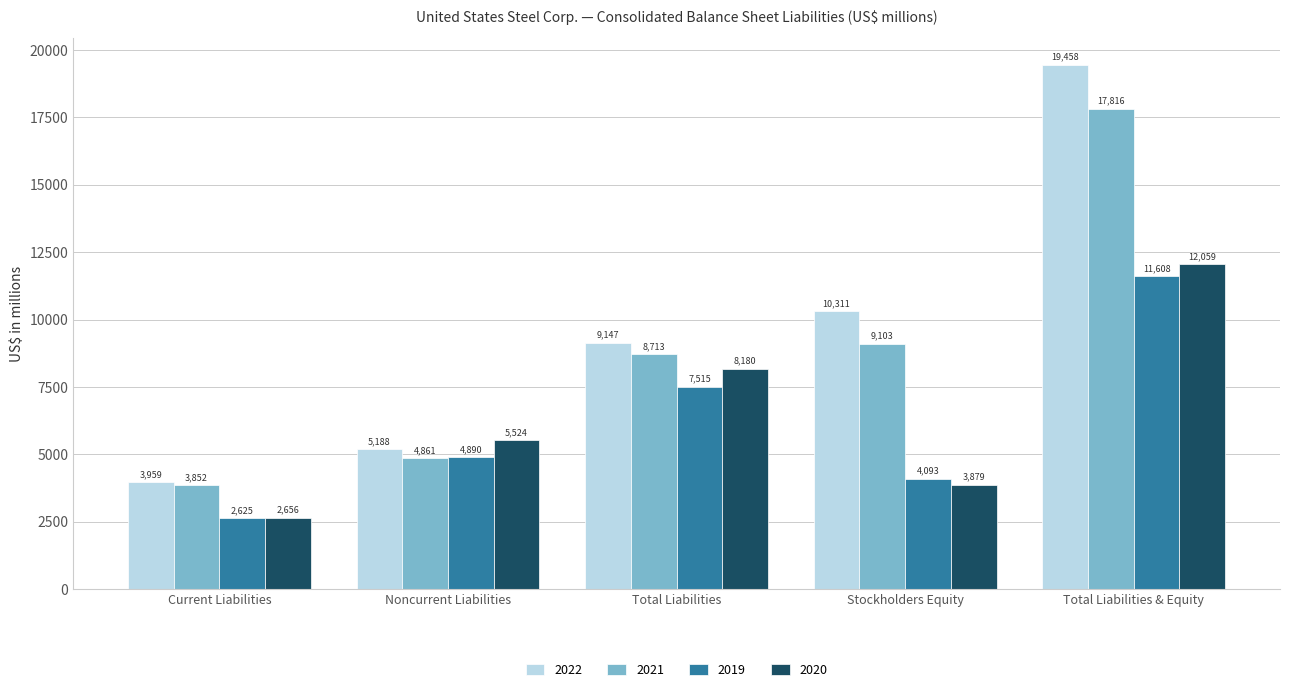

What is the difference between the maximum and minimum values in the 2020 series?

9403